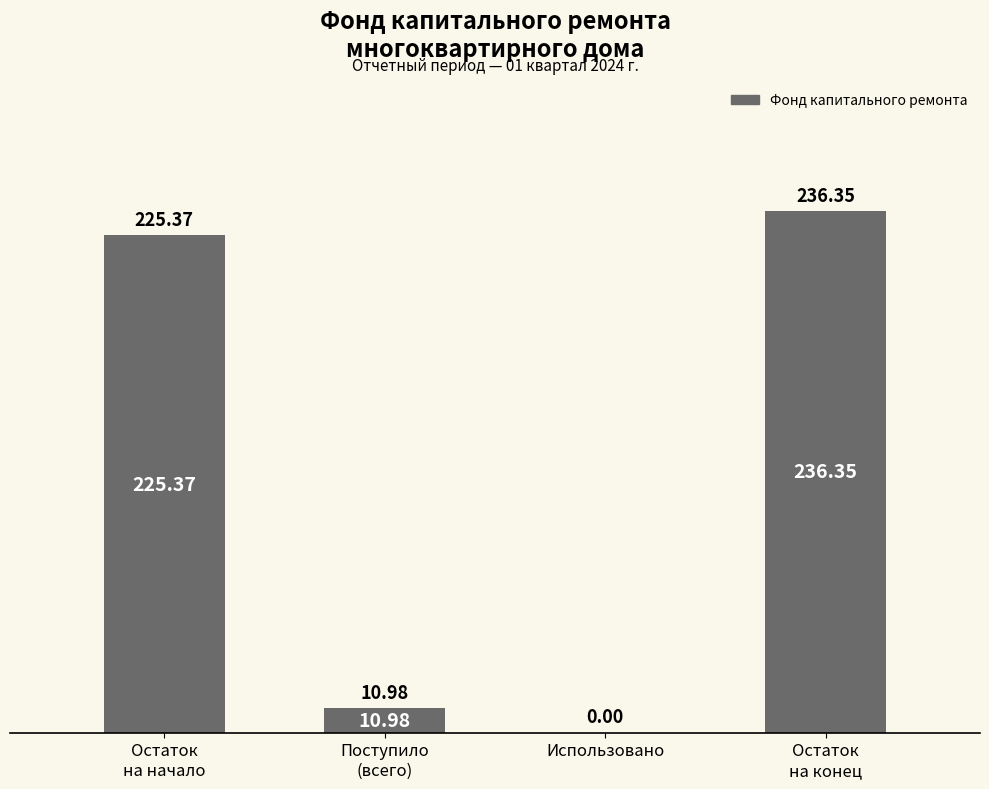

How many data points does each series have?

4